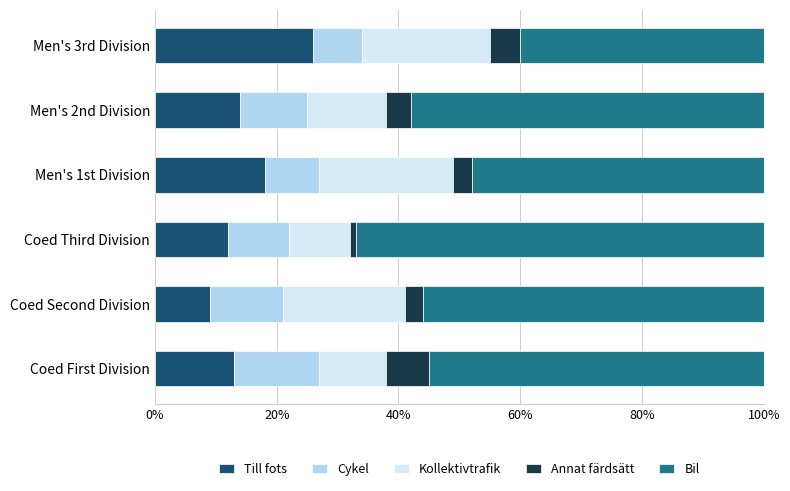

What is the total value across all series at Men's 3rd Division?

100.0